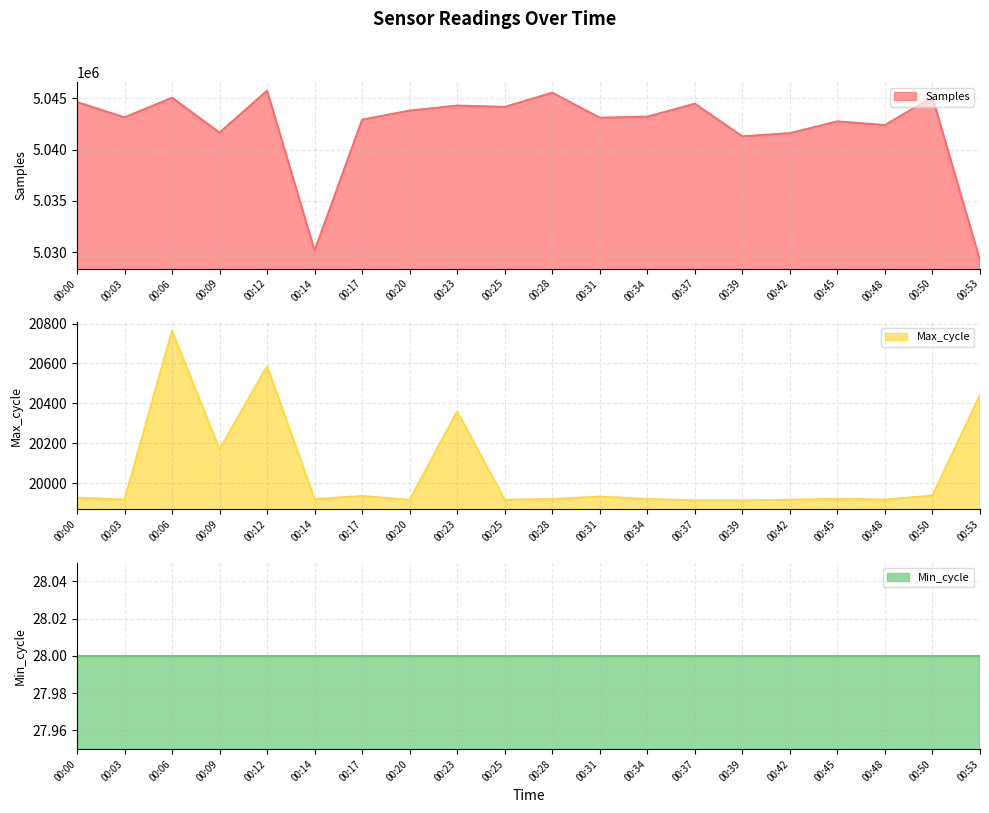

The value of Samples at 00:34 is 1066740. True or false?

False